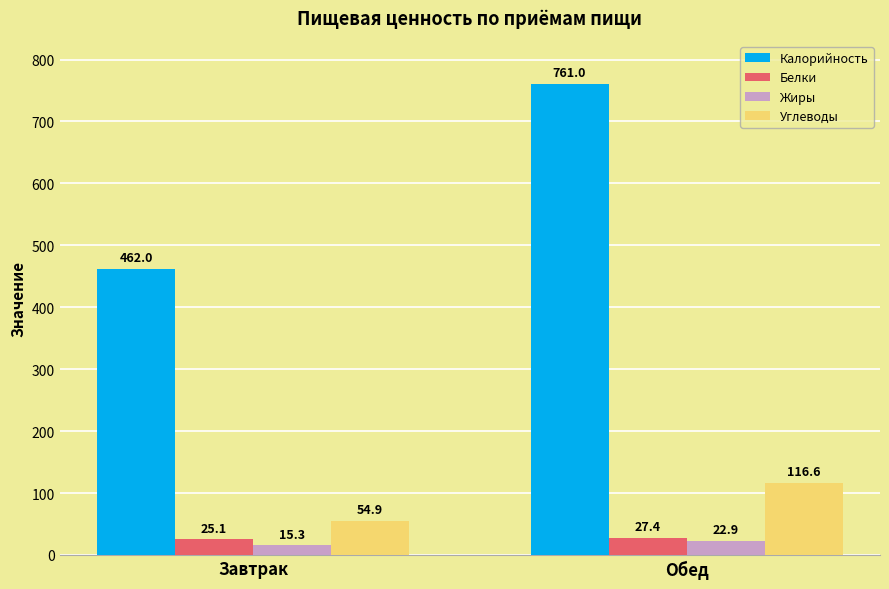

List the series in order of their peak value, highest first.

Калорийность, Углеводы, Белки, Жиры